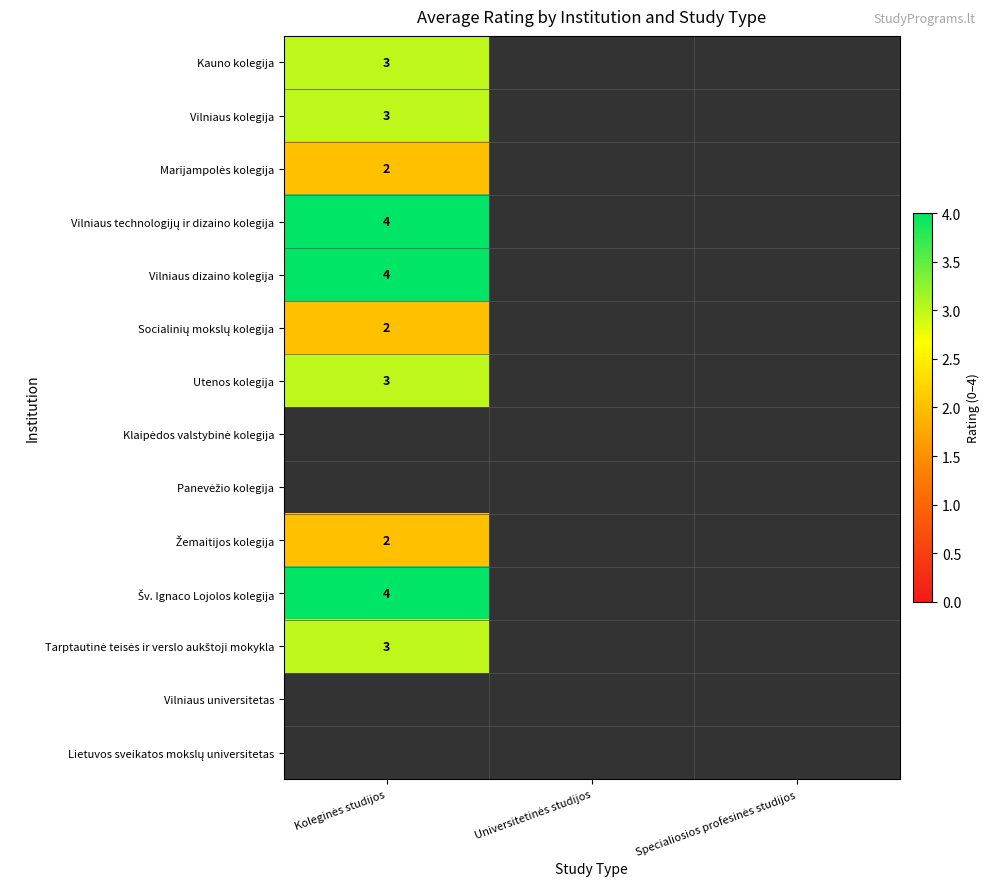

Which has a higher value, Koleginės studijos or Universitetinės studijos?

Universitetinės studijos